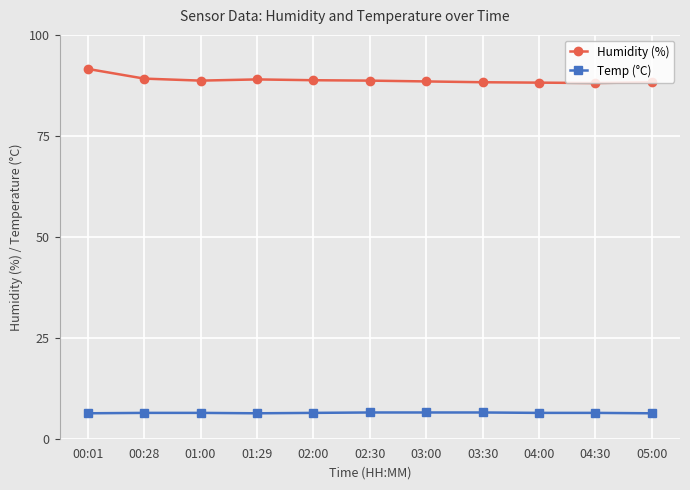

Rank the series by their maximum value, from lowest to highest.

Temp (°C), Humidity (%)